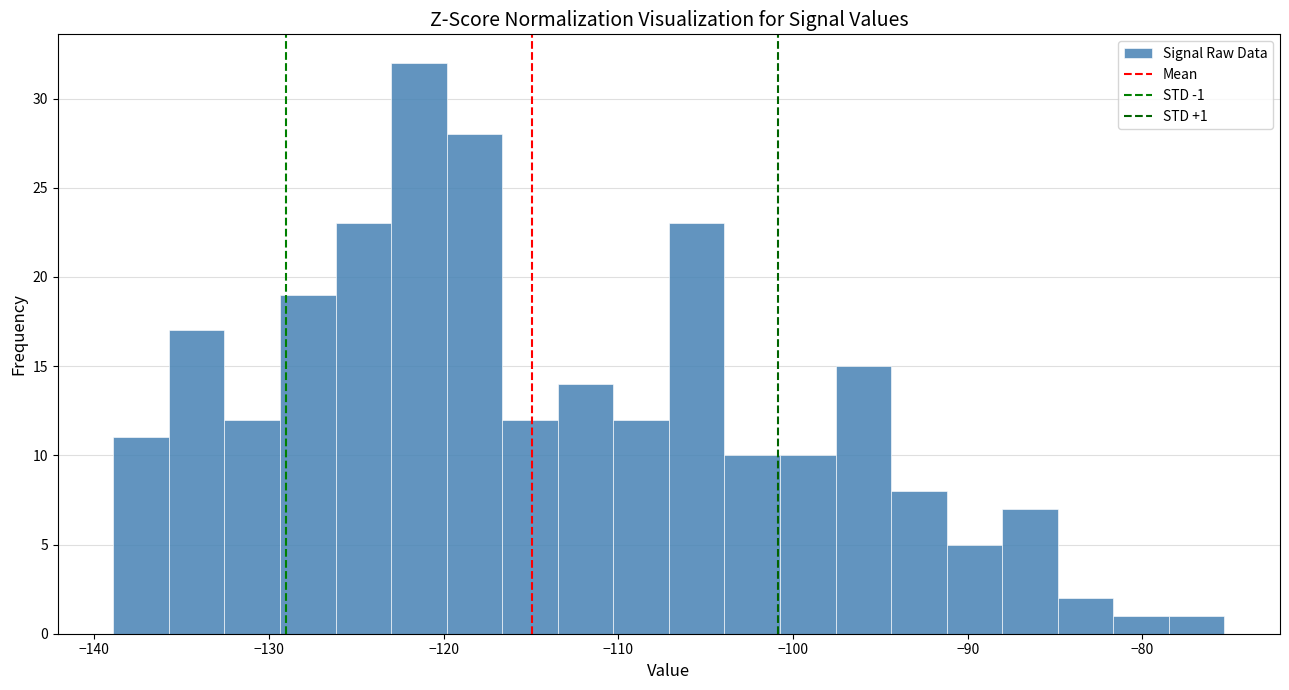

Read against the x-axis, roughly where is the centre of the tallest bar?

-121